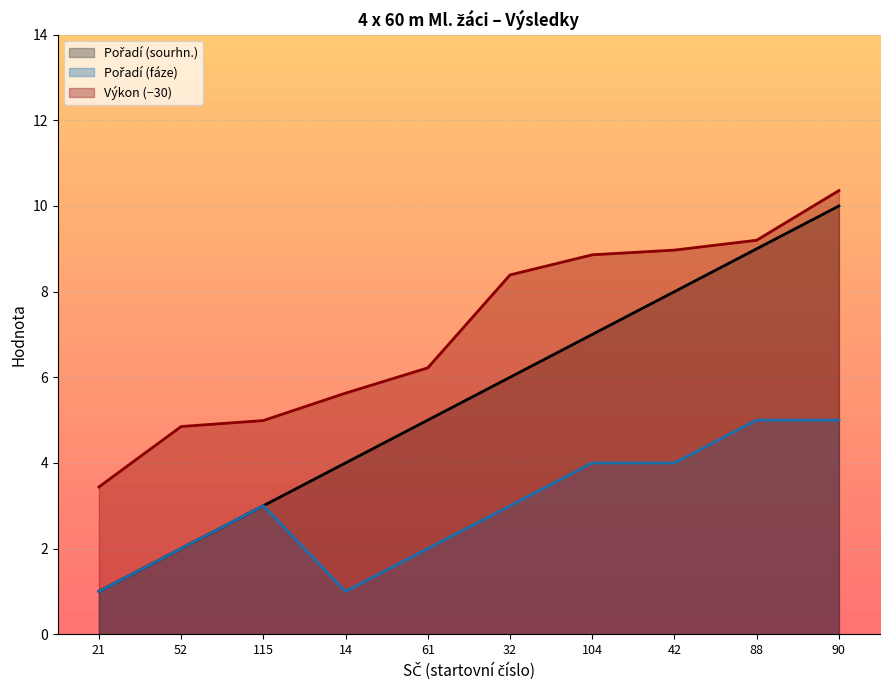

Is the value of Pořadí (sourhn.) at 61 greater than the value of Výkon at 104?

No